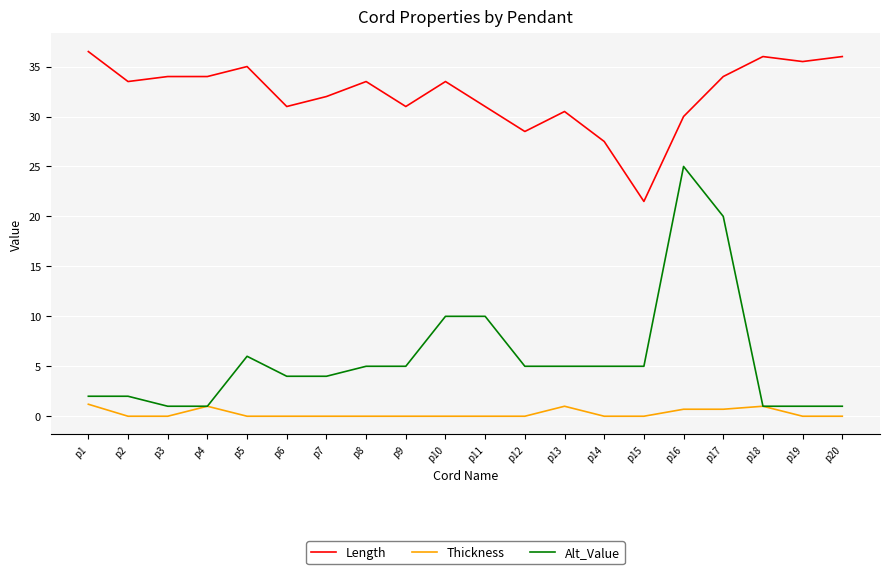

Is it true that Thickness equals 1.0 at p18?

True